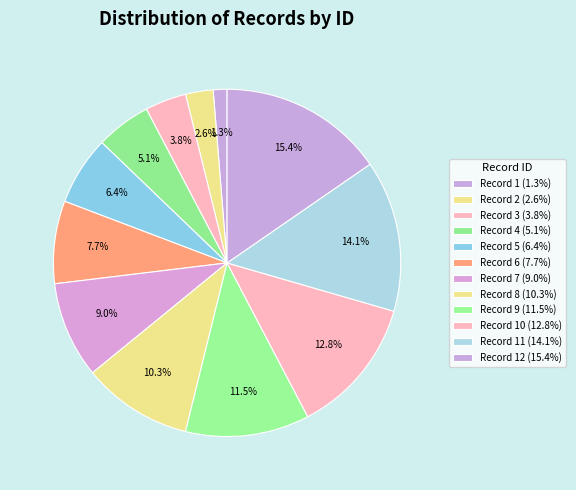

Which category has the smallest portion of the pie?

1